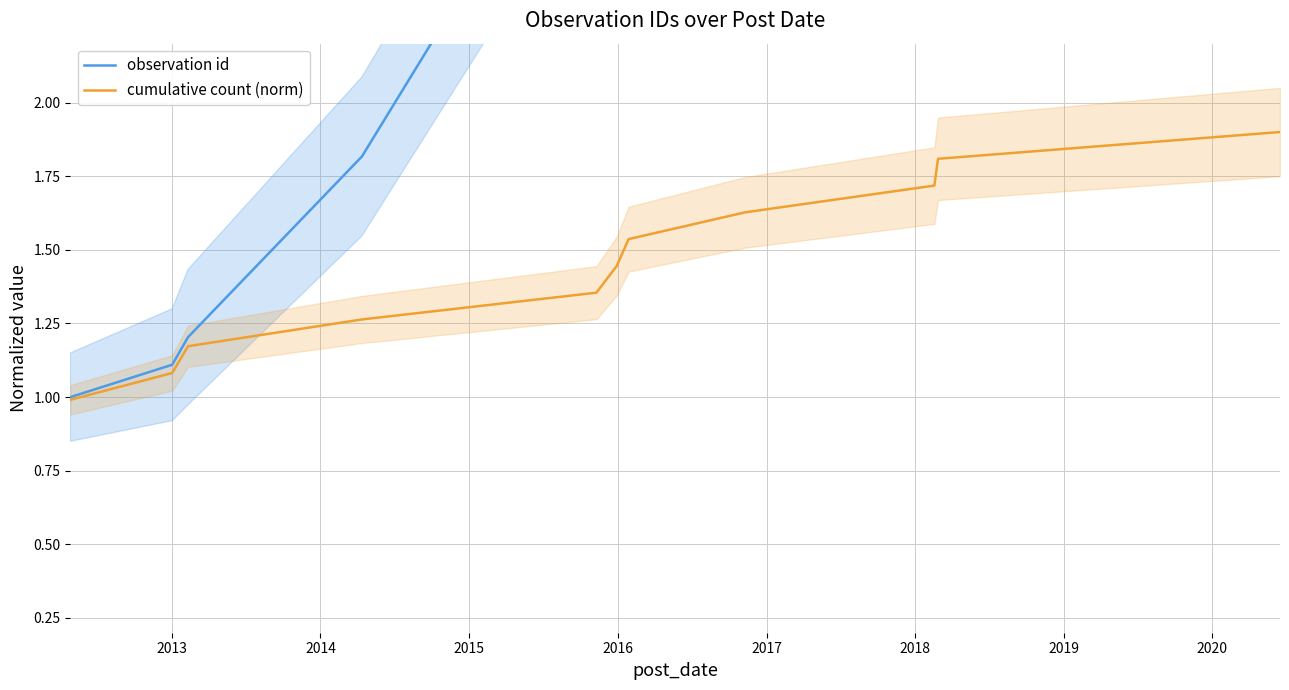

What is the lowest value of the cumulative count (norm) series?

1.0